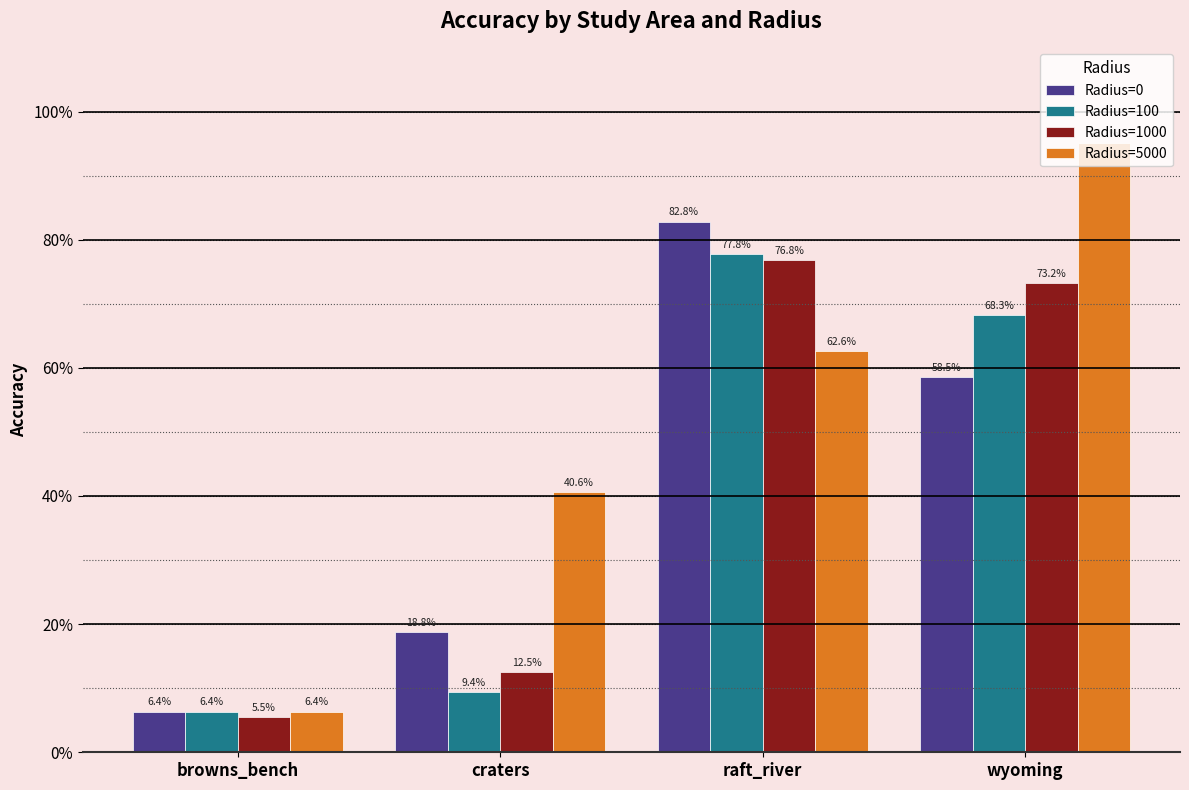

At which label does Radius=1000 reach its minimum?

browns_bench